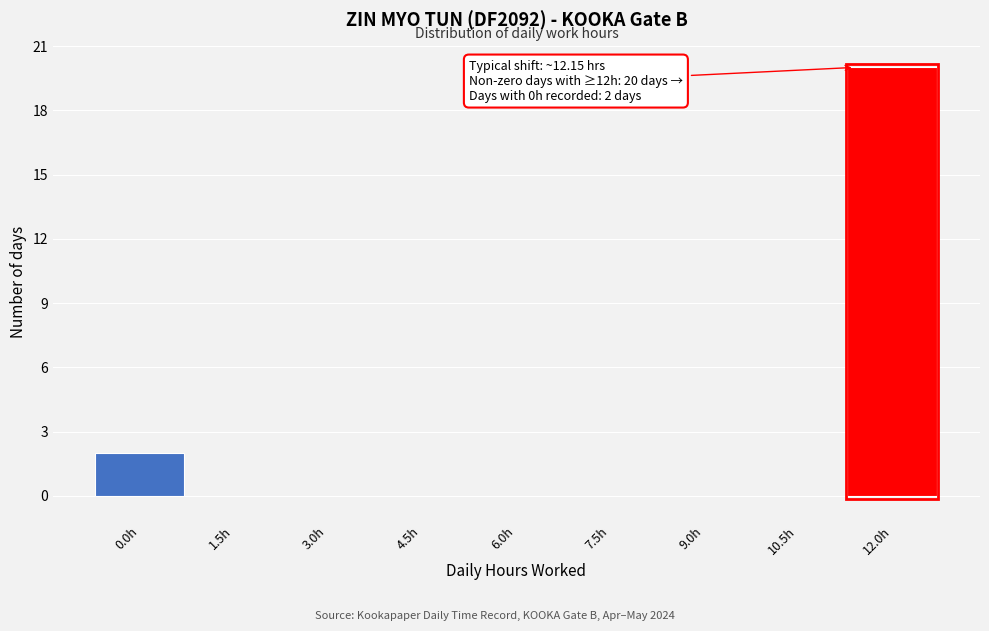

Reading left to right, what are all the values shown in this chart?

0.0h=2	1.5h=0	3.0h=0	4.5h=0	6.0h=0	7.5h=0	9.0h=0	10.5h=0	12.0h=20